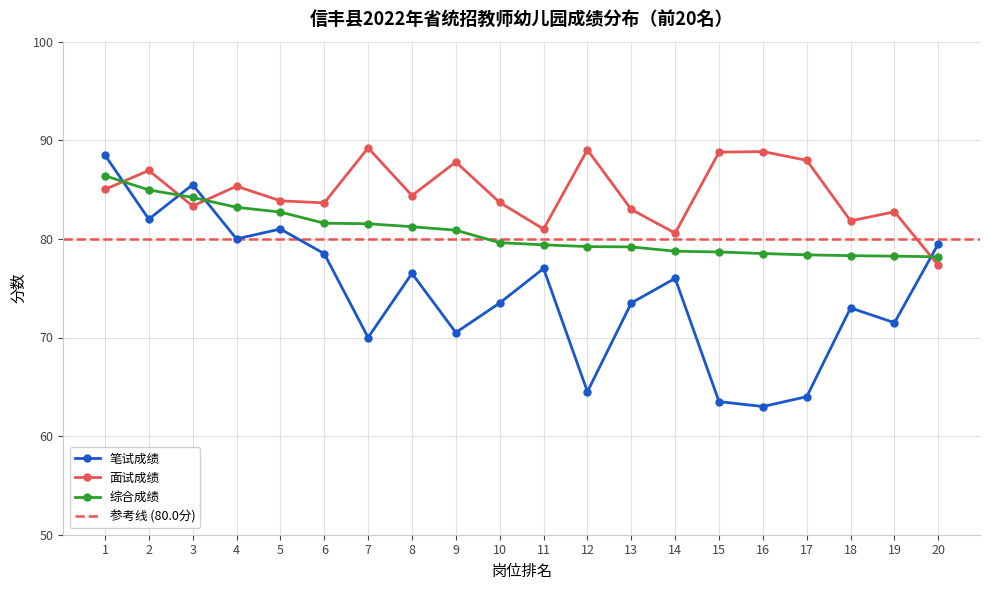

At which category is the sum across all series the highest?

1